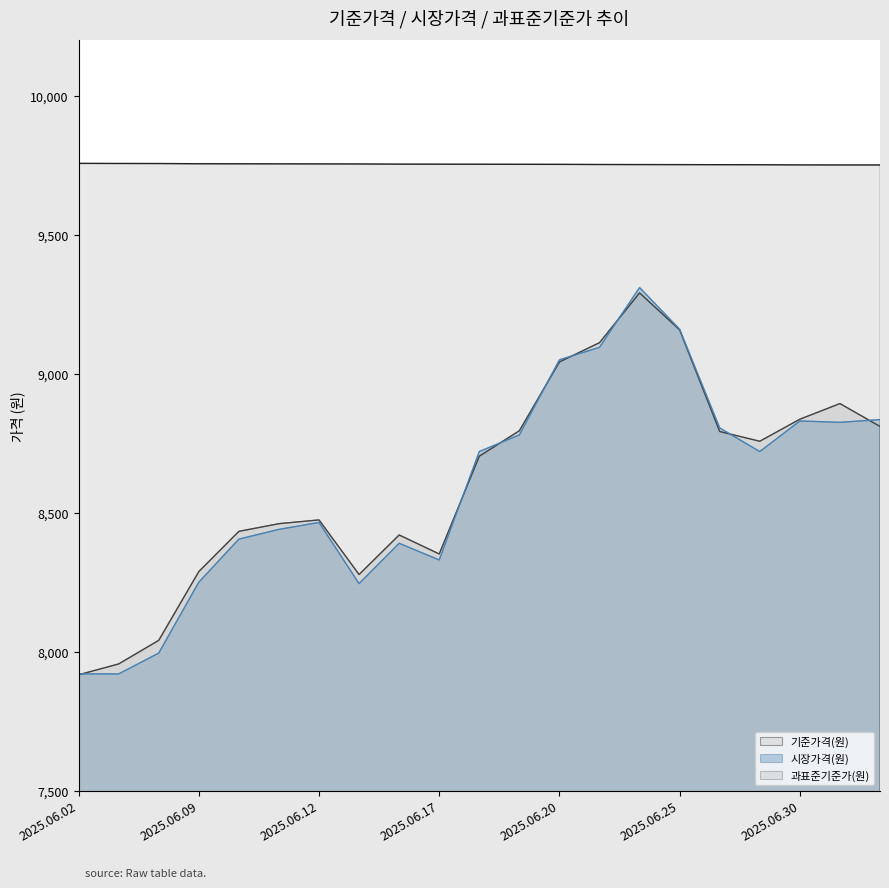

Which series has the largest total across all categories?

과표준기준가(원)